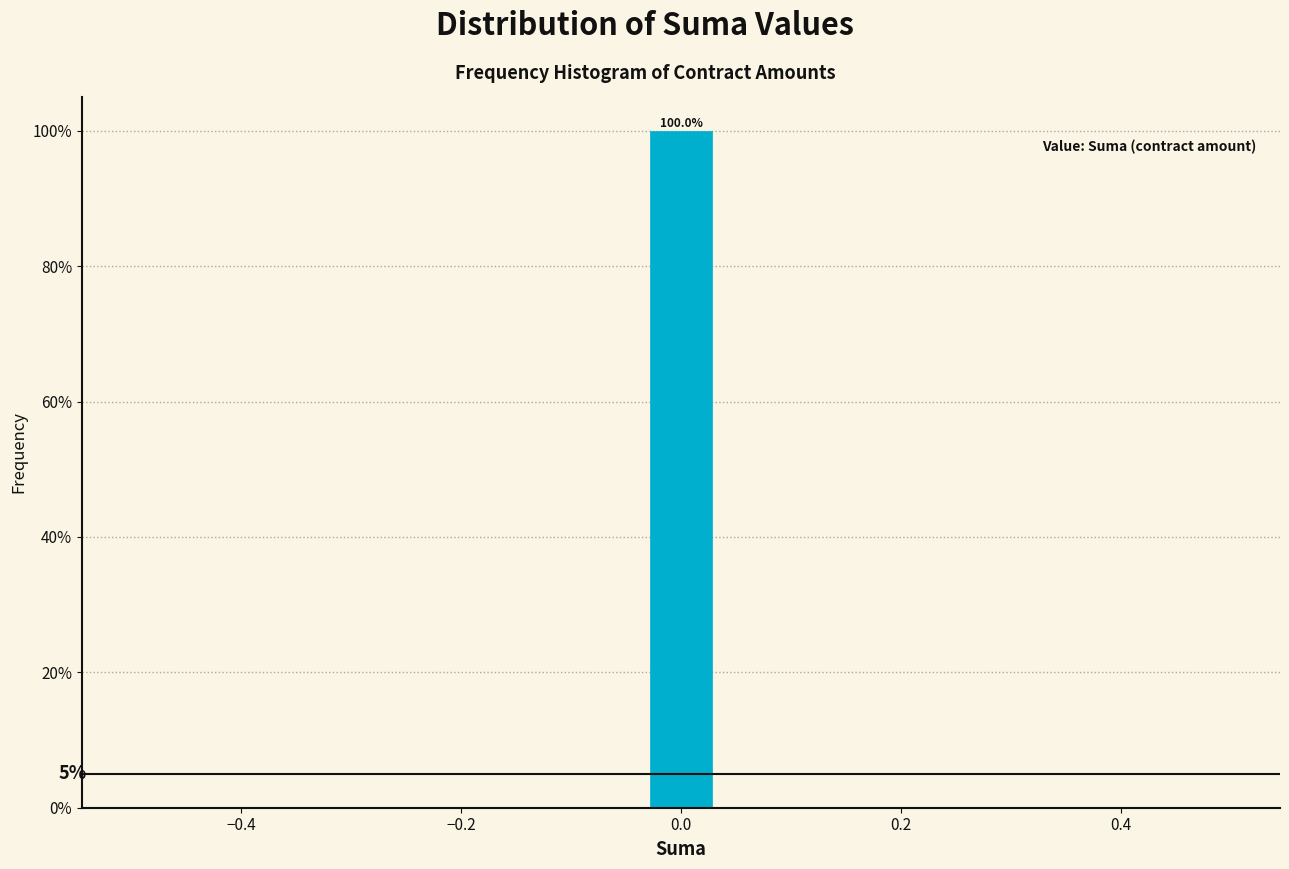

Around what value on the x-axis is the tallest bar? Give the approximate position of its centre, as read against the axis.

0.00